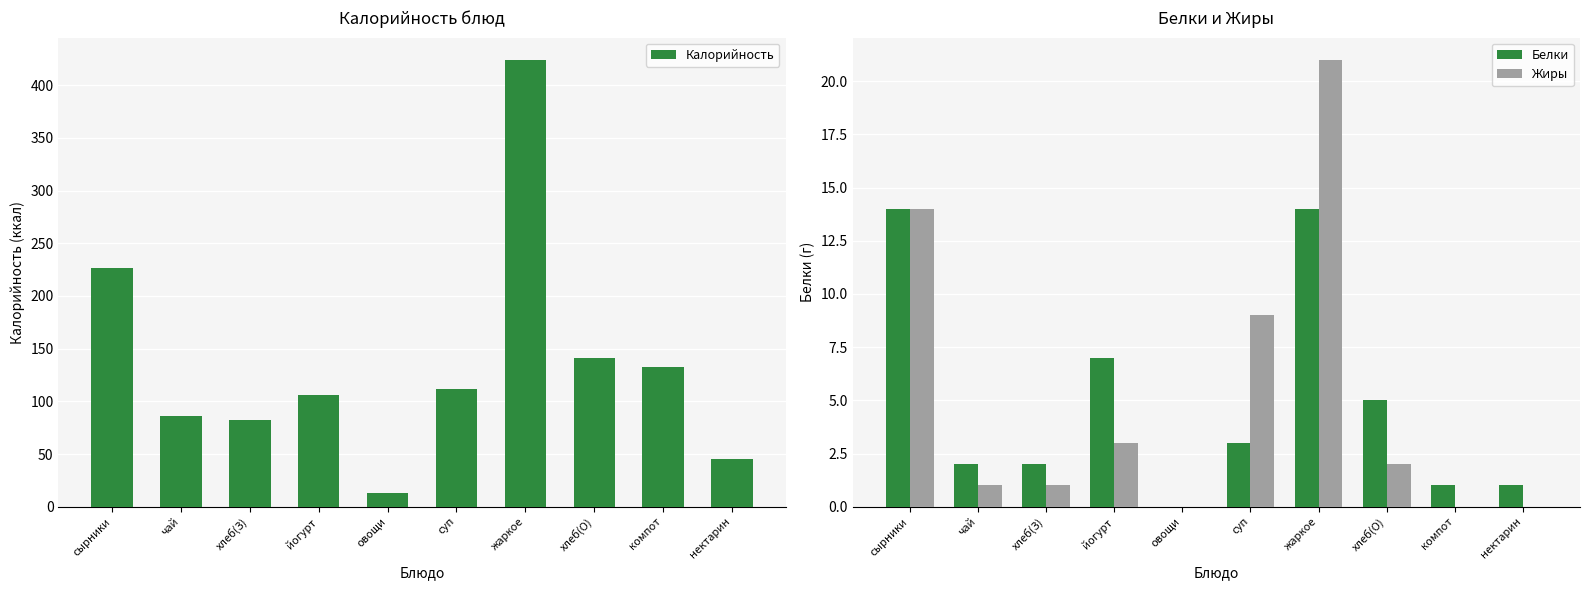

At which label is Белки closest to 7?

йогурт